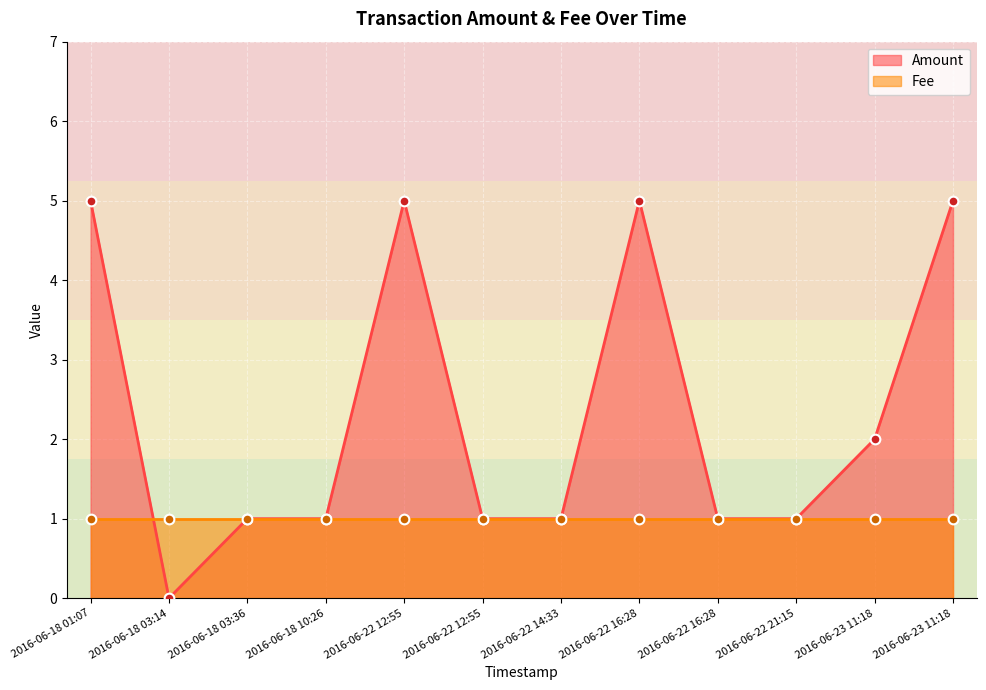

The Fee series shows 2 at 2016-06-22 21:15. True or false?

False